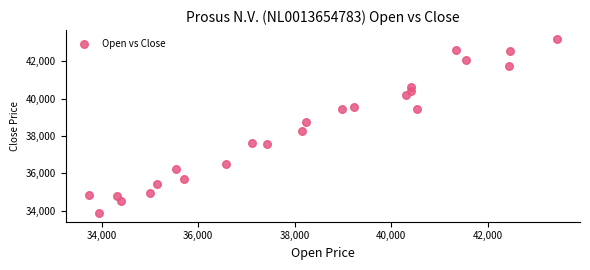

Count the number of points in this scatter plot.

24